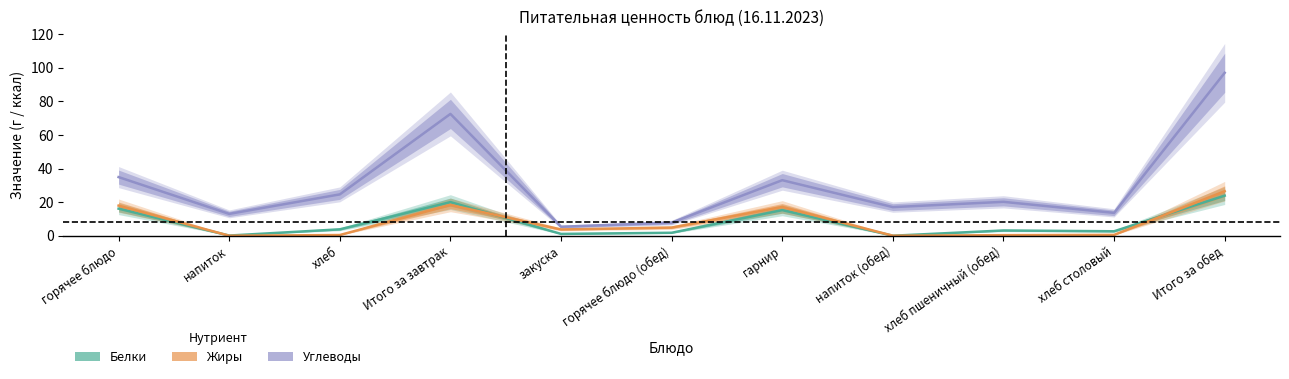

Is this an area chart (filled region under the line)?

No